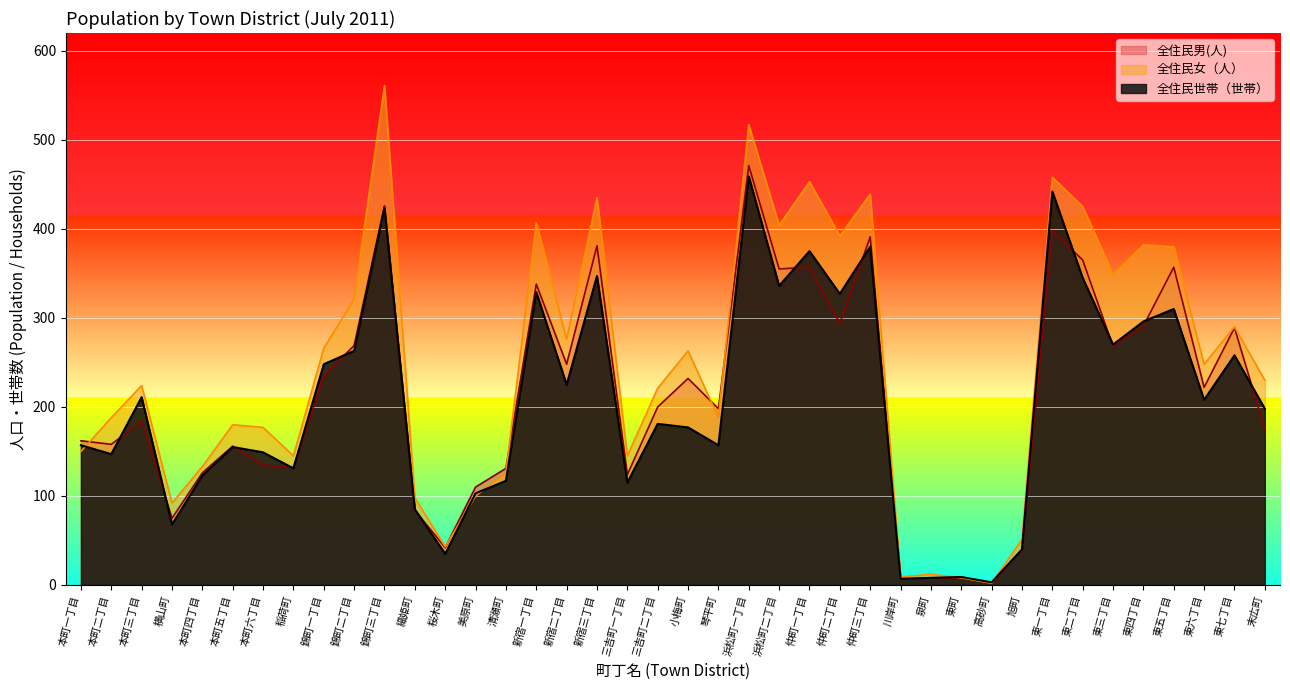

How many distinct data groups are displayed?

3